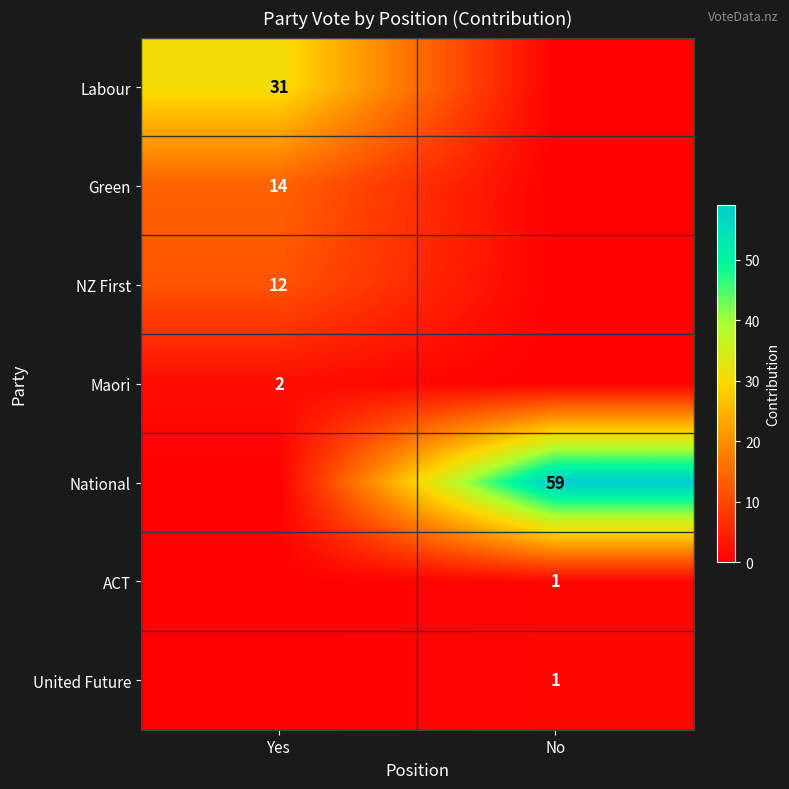

True or false: United Future has a value of 1 at No.

True